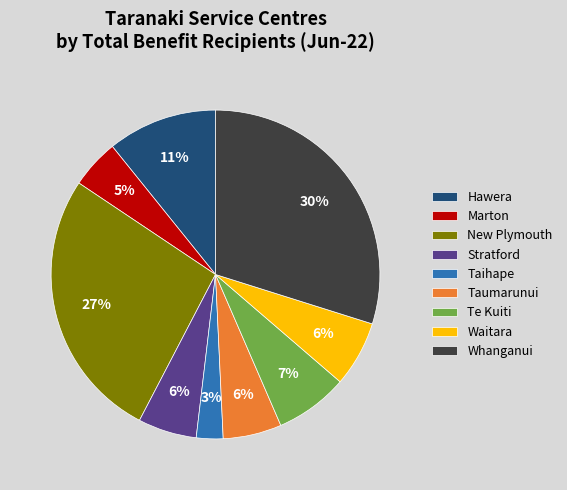

How many segments does this pie chart have?

9